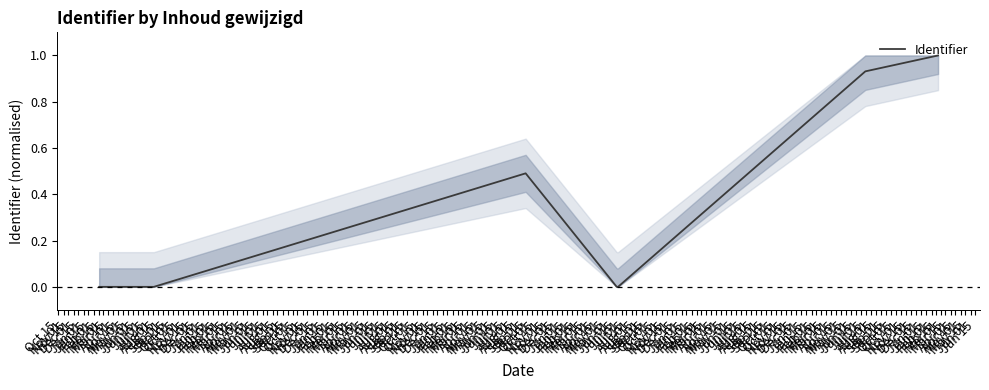

What is the maximum value shown in the chart?

1.0